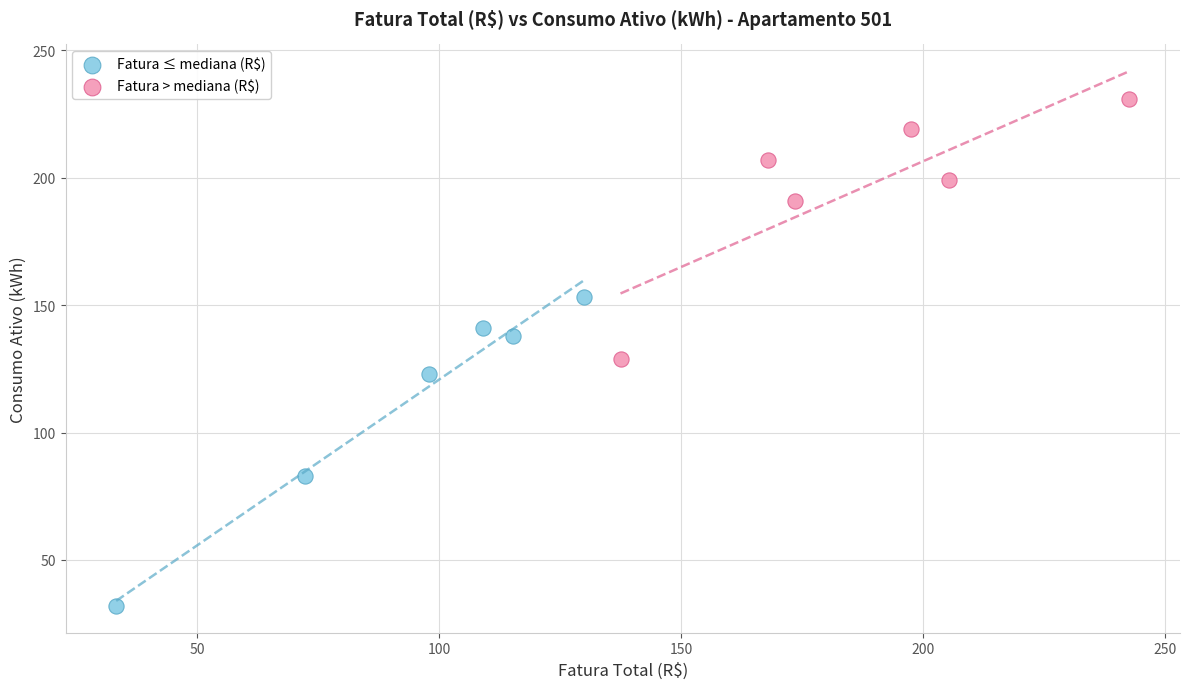

What are all the series names shown in the legend?

Fatura ≤ mediana (R$), Fatura > mediana (R$)